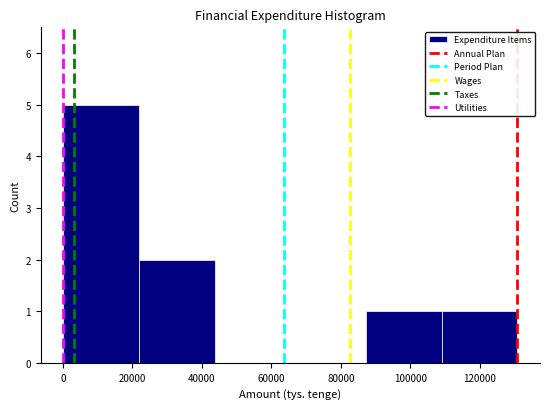

Reading left to right, list every bar in this chart as the range it spans on the x-axis followed by its height. Neither the bar edges nor the heights are printed on the chart, so give them approximately, as read against the axes.

0 to 22000: 5
22000 to 44000: 2
44000 to 66000: 0
66000 to 88000: 0
88000 to 108000: 1
108000 to 130000: 1